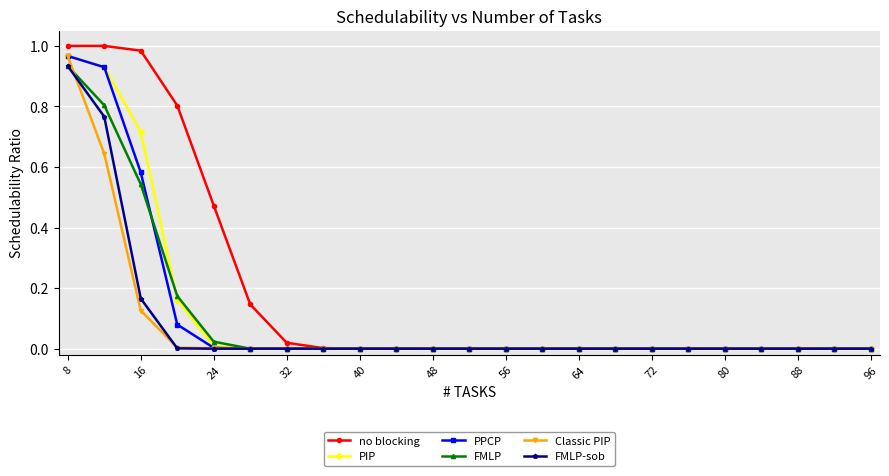

Which series has the largest total across all categories?

no blocking